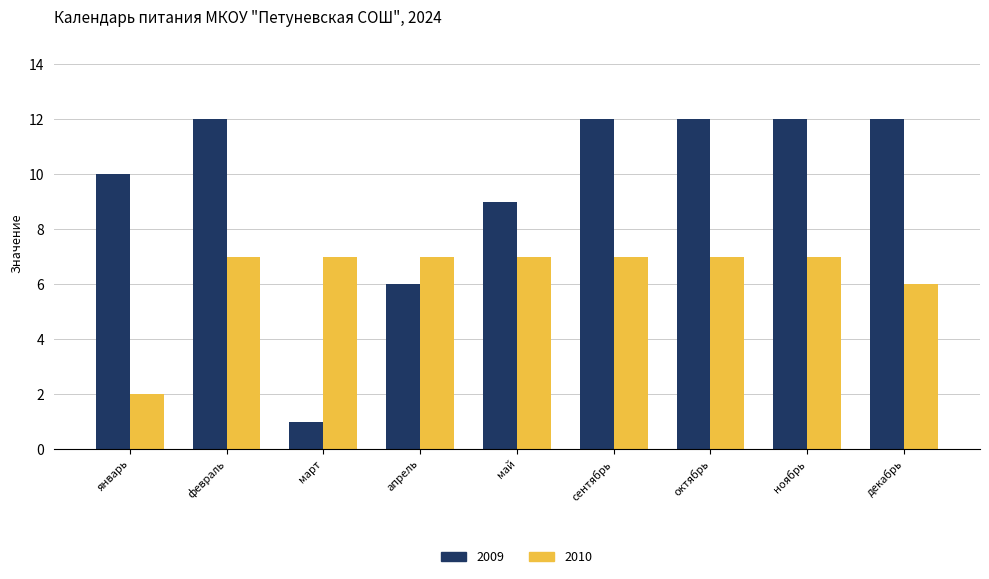

Which series has the largest range (max minus min)?

2009